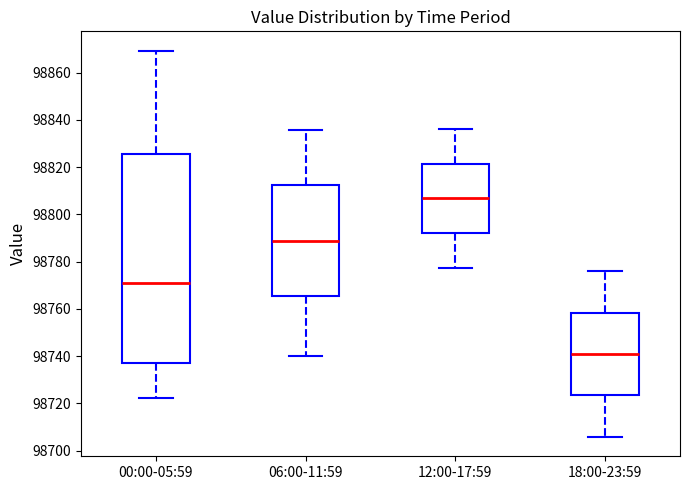

Comparing the boxes themselves (not the whiskers), which one is the tallest?

00:00-05:59